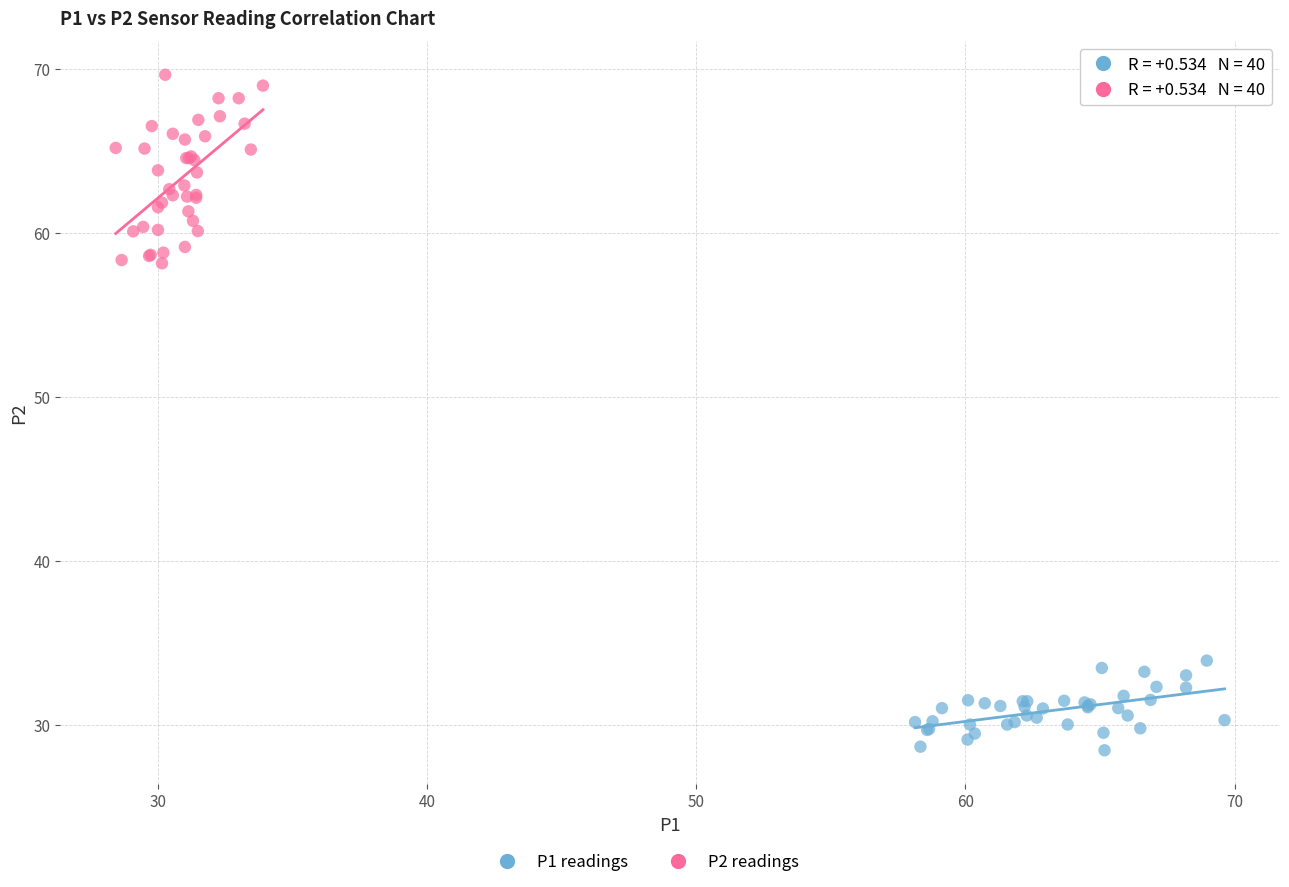

Which series has the largest Y range (max minus min)?

P2 readings